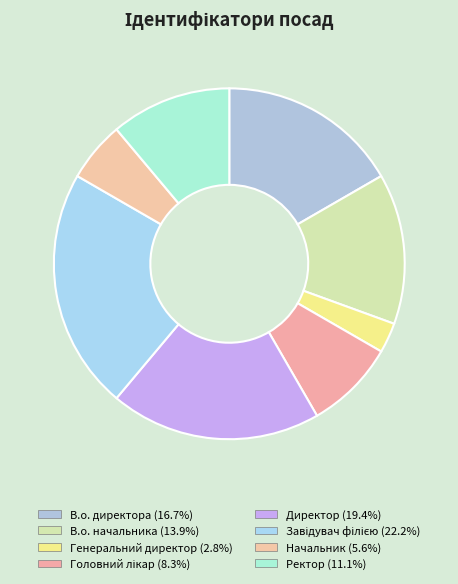

Does any single category account for the majority?

No